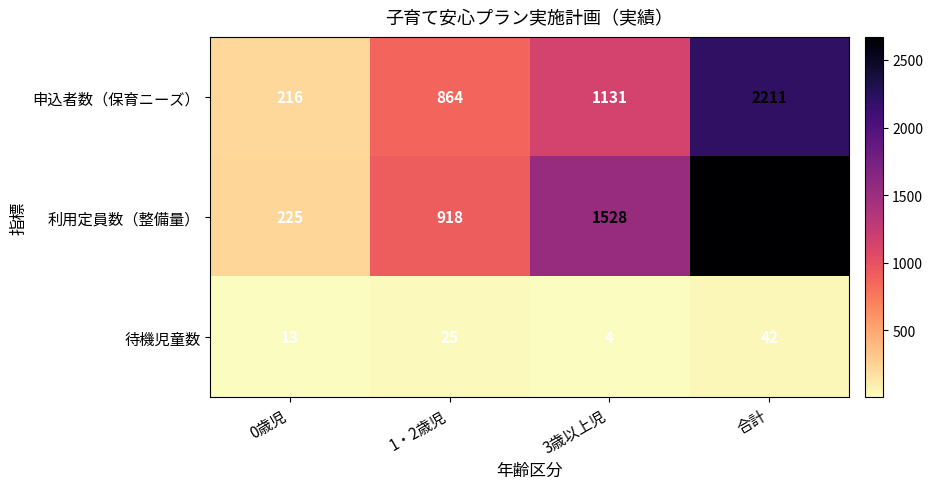

True or false: 待機児童数 has a value of 11 at 合計.

False